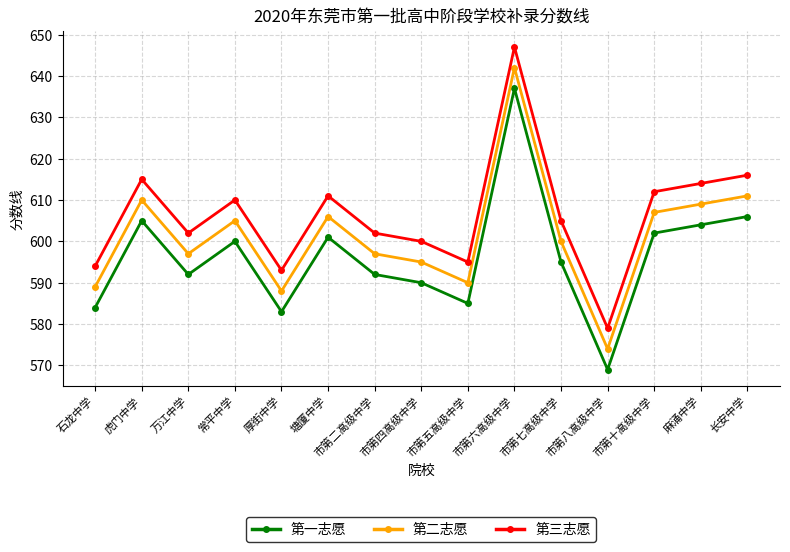

At which category does 第三志愿 reach its first local valley?

万江中学